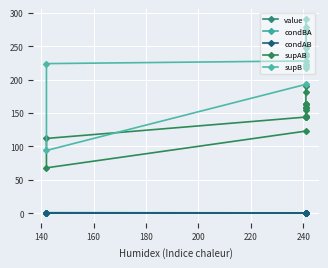

How many lines are shown in the chart?

5